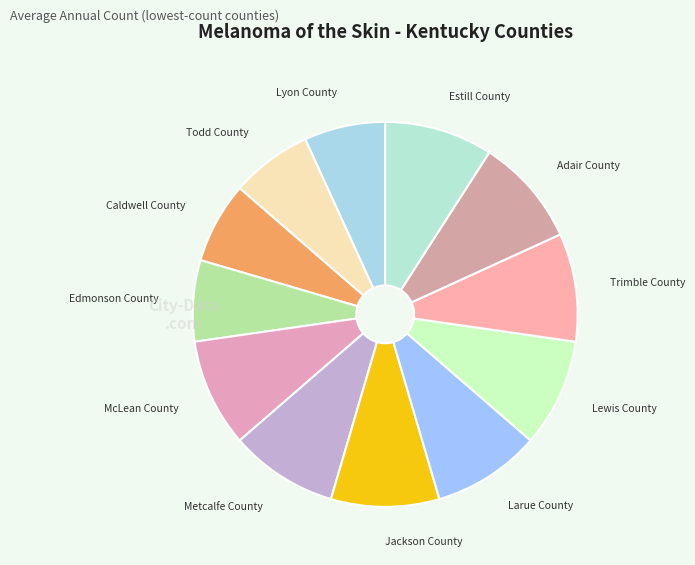

How many segments does this pie chart have?

12